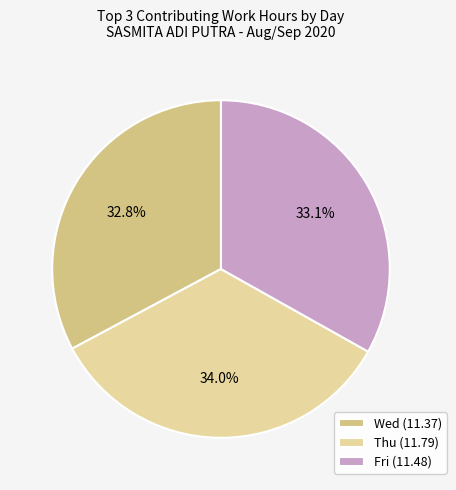

Which category has the biggest portion of the pie?

Thu (11.79)